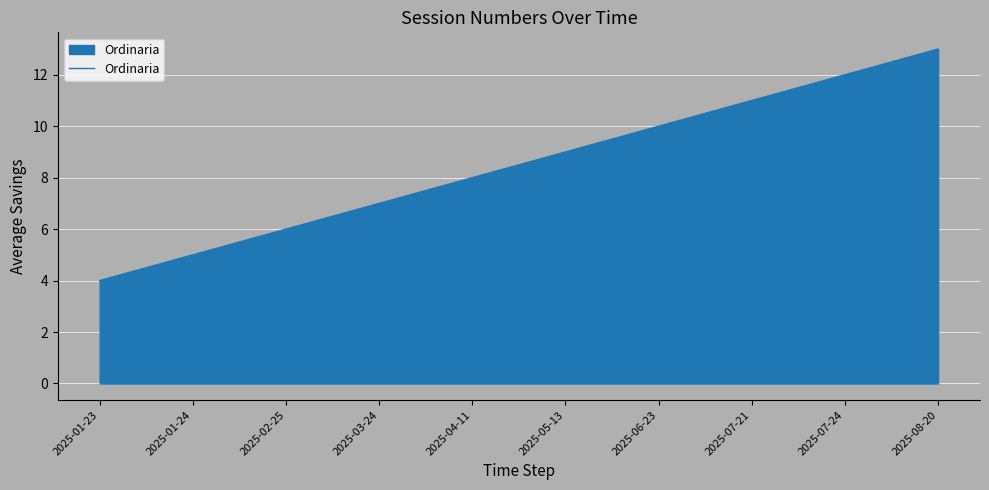

What is the greatest value displayed?

13